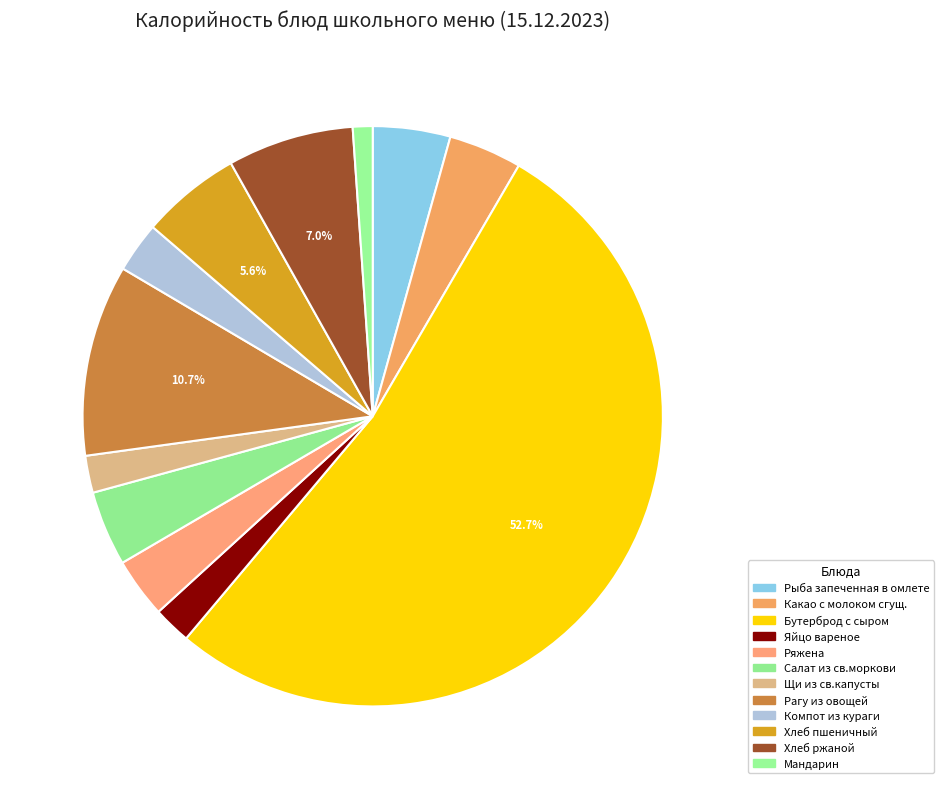

Count the number of slices in the pie.

12